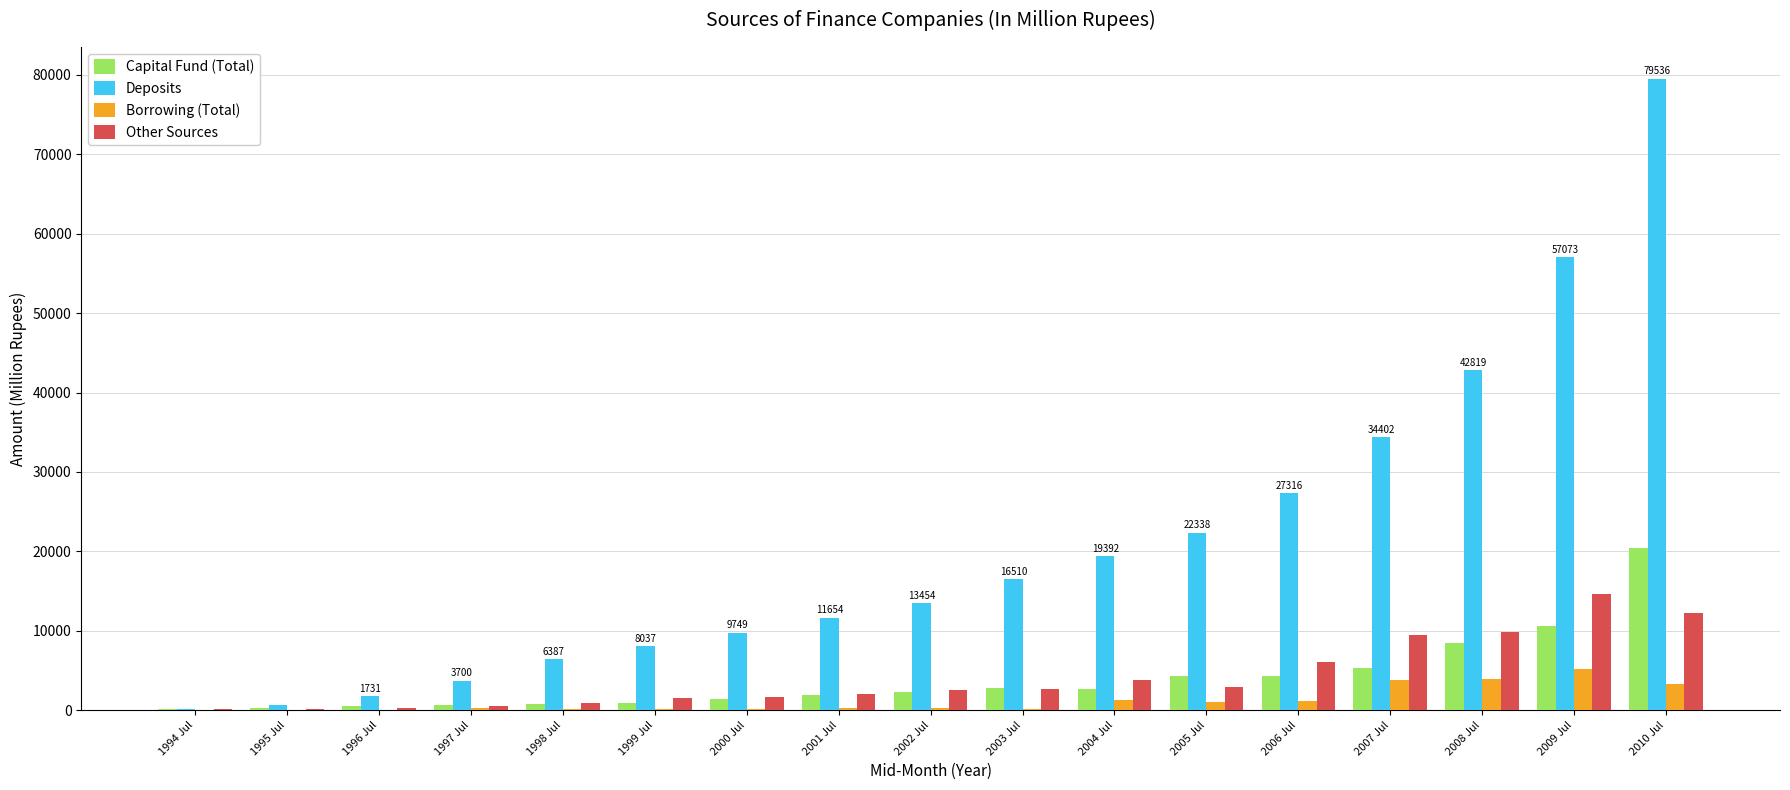

How many groups of bars are there?

17